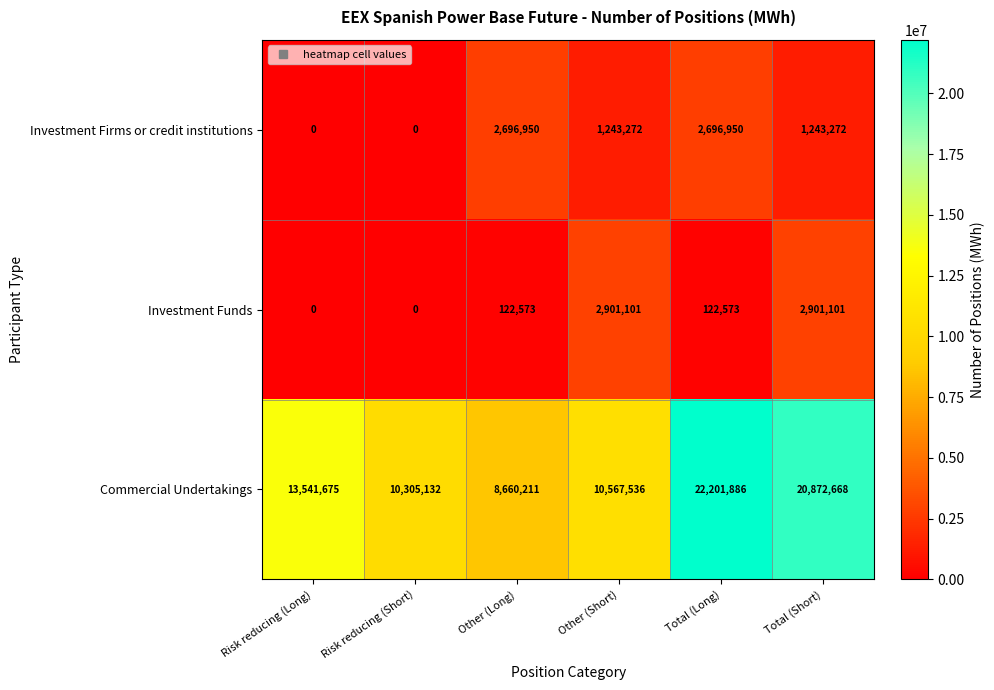

Reading right to left, transcribe all the data shown in this chart.

Investment Firms or credit institutions: 1243272	2696950	1243272	2696950	0	0
Investment Funds: 2901101	122573	2901101	122573	0	0
Commercial Undertakings: 20872668	22201886	10567536	8660211	10305132	13541675